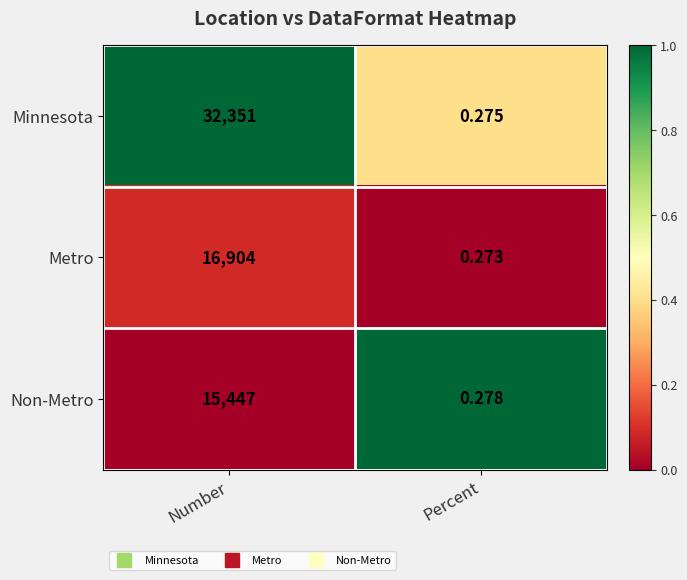

At which label is Metro closest to 8452?

Percent